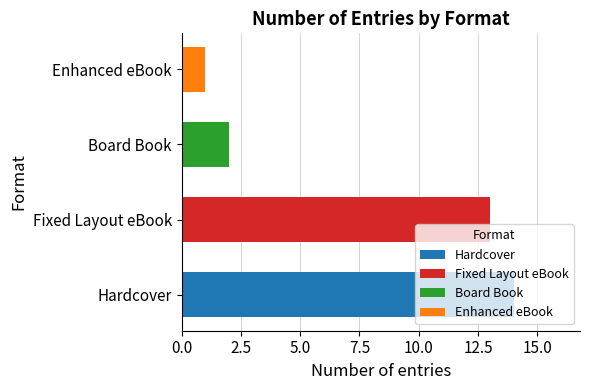

Which label corresponds to the smallest value in the chart?

Enhanced eBook